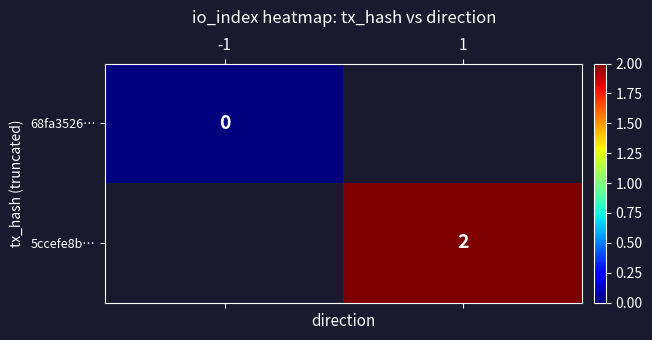

How many categories are shown in the chart?

2